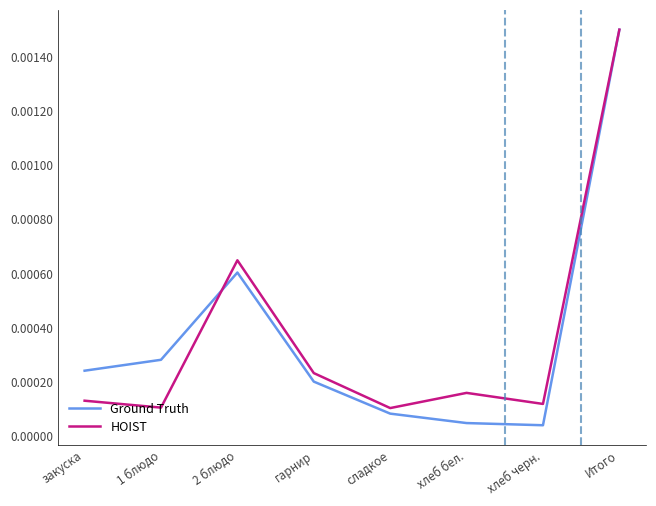

Which series has the widest spread of values?

Ground Truth